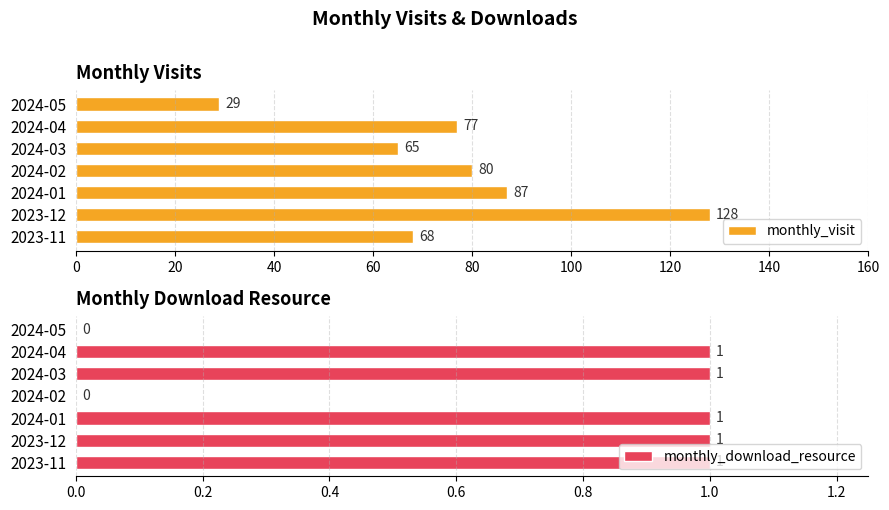

What is the approximate value of monthly_visit at 2023-11, to the nearest 10?

70